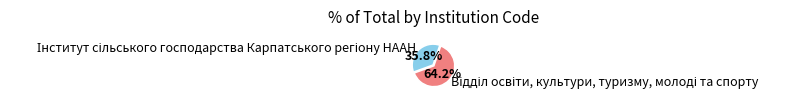

Is there any slice that represents more than half of the pie?

Yes